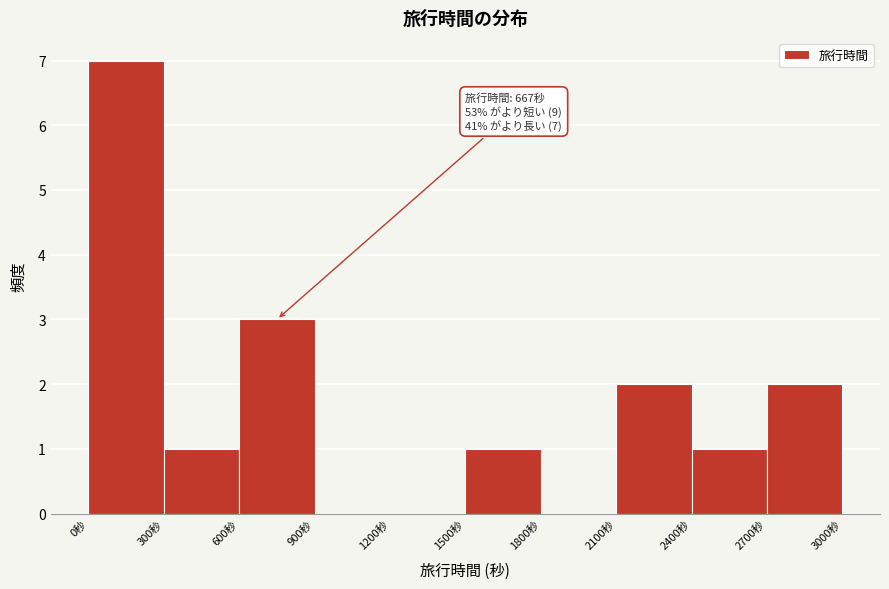

Over which range of the x-axis is the bar tallest?

0 to 300